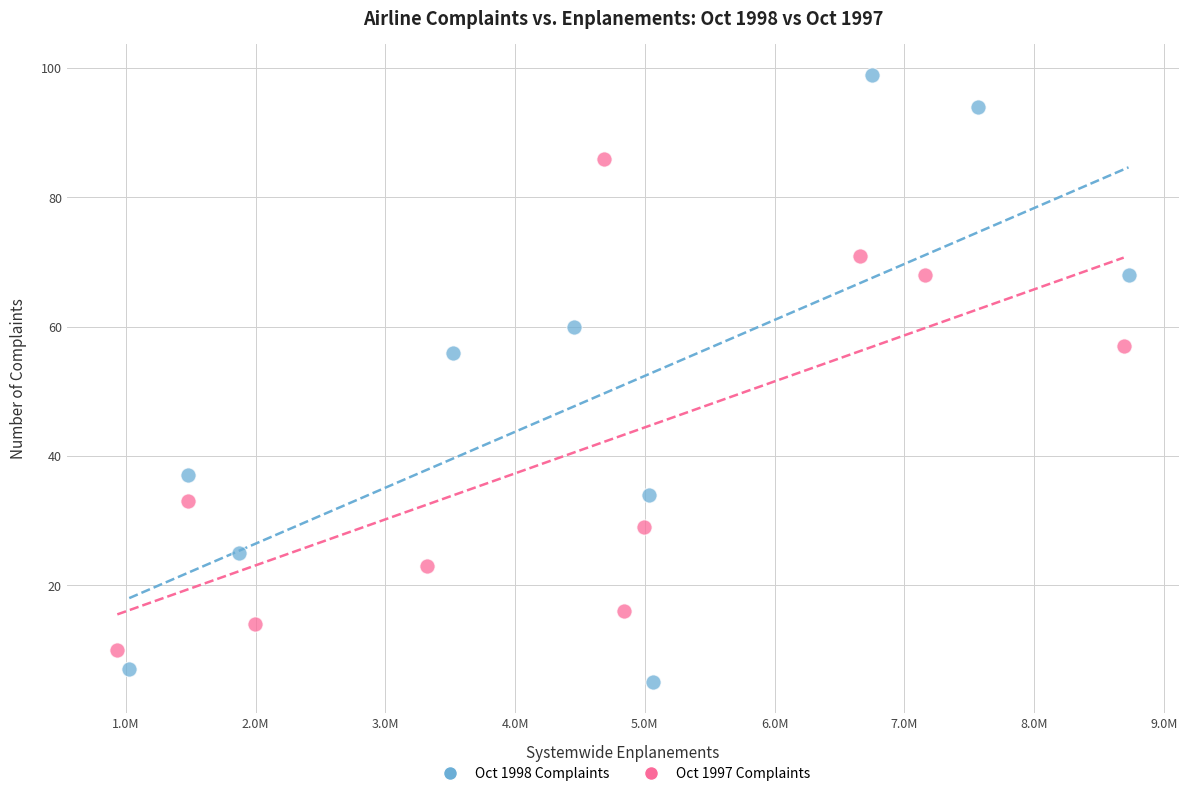

Which series has the widest spread of Y values?

Oct 1998 Complaints